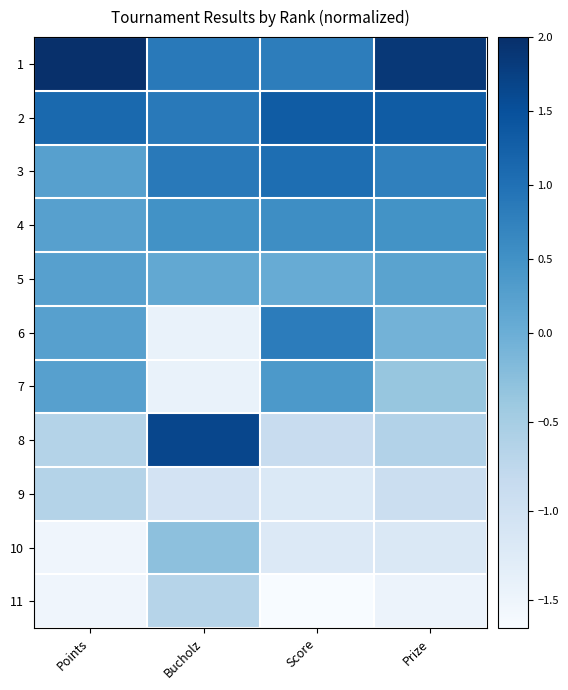

Reading left to right, extract all data points from this chart.

1: Points=2.0	Bucholz=0.9	Score=0.8	Prize=1.9
2: Points=1.1	Bucholz=0.9	Score=1.3	Prize=1.3
3: Points=0.2	Bucholz=0.9	Score=1.0	Prize=0.8
4: Points=0.2	Bucholz=0.5	Score=0.5	Prize=0.5
5: Points=0.2	Bucholz=0.1	Score=0.0	Prize=0.2
6: Points=0.2	Bucholz=-1.4	Score=0.8	Prize=-0.1
7: Points=0.2	Bucholz=-1.4	Score=0.4	Prize=-0.4
8: Points=-0.6	Bucholz=1.6	Score=-0.9	Prize=-0.6
9: Points=-0.6	Bucholz=-1.1	Score=-1.2	Prize=-0.9
10: Points=-1.5	Bucholz=-0.3	Score=-1.2	Prize=-1.2
11: Points=-1.5	Bucholz=-0.7	Score=-1.7	Prize=-1.5